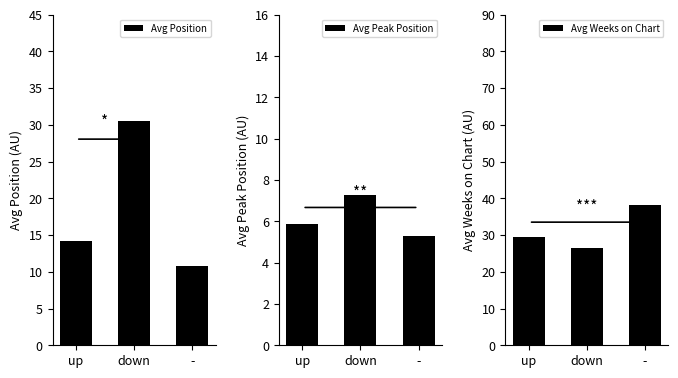

List the series in order of their overall mean, highest first.

Avg Weeks on Chart, Avg Position, Avg Peak Position